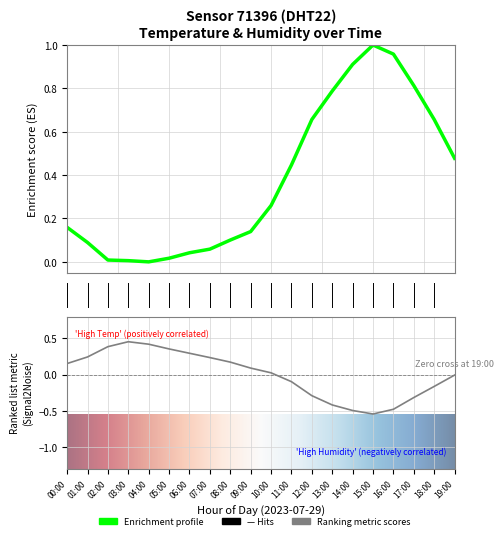

How many lines are shown in the chart?

2